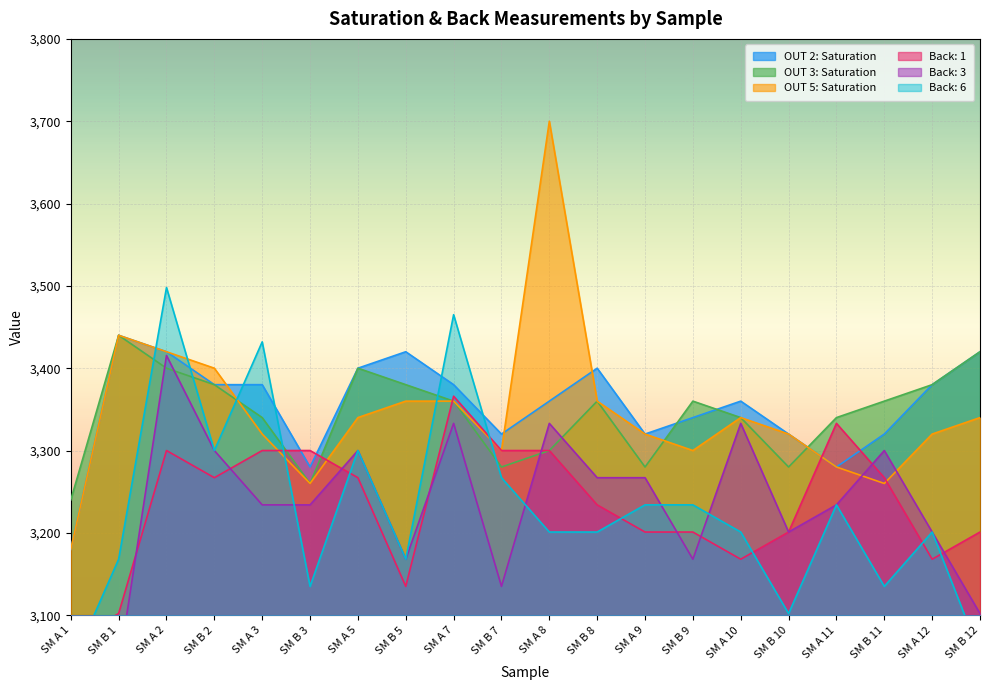

Reading left to right, what are all the values shown in this chart?

OUT 2: Saturation: 3180.0	3440.0	3420.0	3380.0	3380.0	3280.0	3400.0	3420.0	3380.0	3320.0	3360.0	3400.0	3320.0	3340.0	3360.0	3320.0	3280.0	3320.0	3380.0	3420.0
OUT 3: Saturation: 3240.0	3440.0	3400.0	3380.0	3340.0	3260.0	3400.0	3380.0	3360.0	3280.0	3300.0	3360.0	3280.0	3360.0	3340.0	3280.0	3340.0	3360.0	3380.0	3420.0
OUT 5: Saturation: 3180.0	3440.0	3420.0	3400.0	3320.0	3260.0	3340.0	3360.0	3360.0	3300.0	3700.0	3360.0	3320.0	3300.0	3340.0	3320.0	3280.0	3260.0	3320.0	3340.0
Back: 1: 3069.0	3102.0	3300.0	3267.0	3300.0	3300.0	3267.0	3135.0	3366.0	3300.0	3300.0	3234.0	3201.0	3201.0	3168.0	3201.0	3333.0	3267.0	3168.0	3201.0
Back: 3: 3003.0	3036.0	3415.5	3300.0	3234.0	3234.0	3300.0	3168.0	3333.0	3135.0	3333.0	3267.0	3267.0	3168.0	3333.0	3201.0	3234.0	3300.0	3201.0	3102.0
Back: 6: 3036.0	3168.0	3498.0	3300.0	3432.0	3135.0	3300.0	3168.0	3465.0	3267.0	3201.0	3201.0	3234.0	3234.0	3201.0	3102.0	3234.0	3135.0	3201.0	3052.5